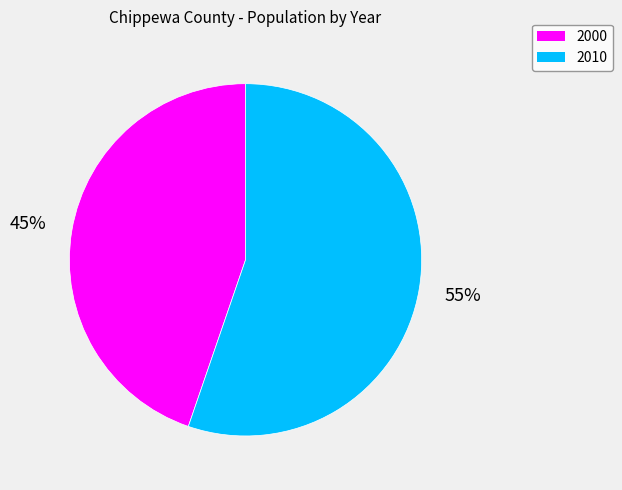

Does 2010 account for over 50% of the chart?

Yes